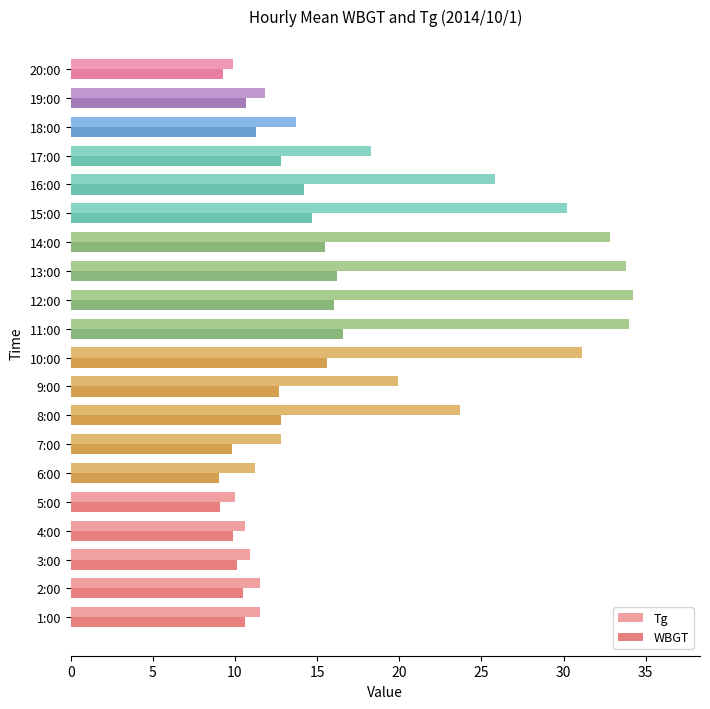

At how many categories does at least one series exceed 29?

6